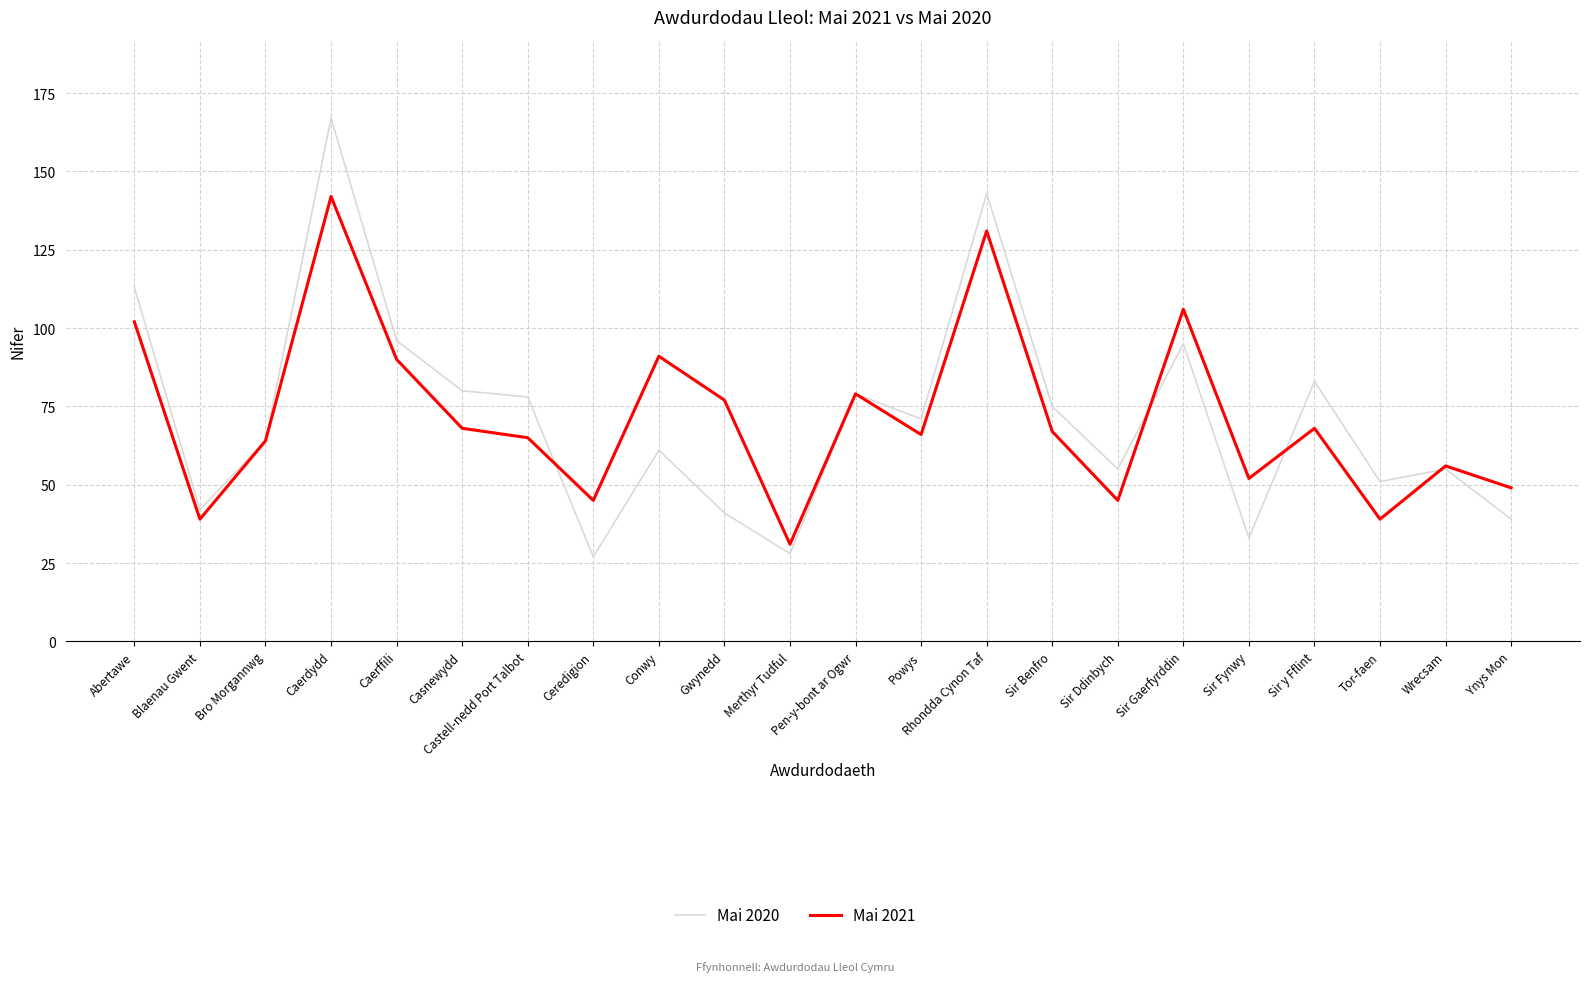

At which category is the sum across all series the highest?

Caerdydd